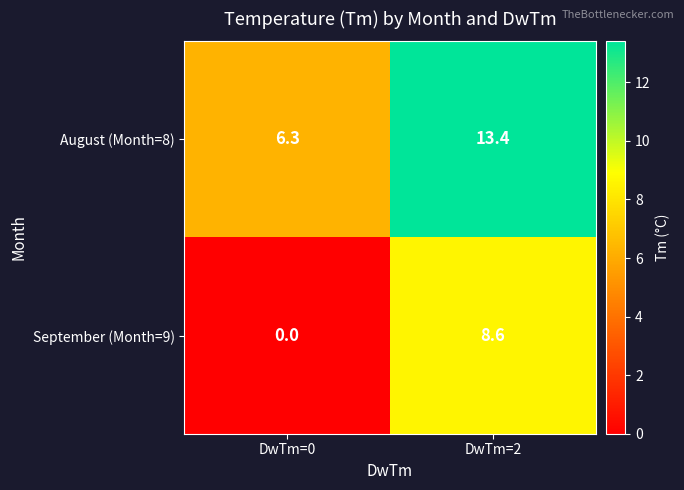

Is it true that September (Month=9) equals 13.5 at DwTm=2?

False